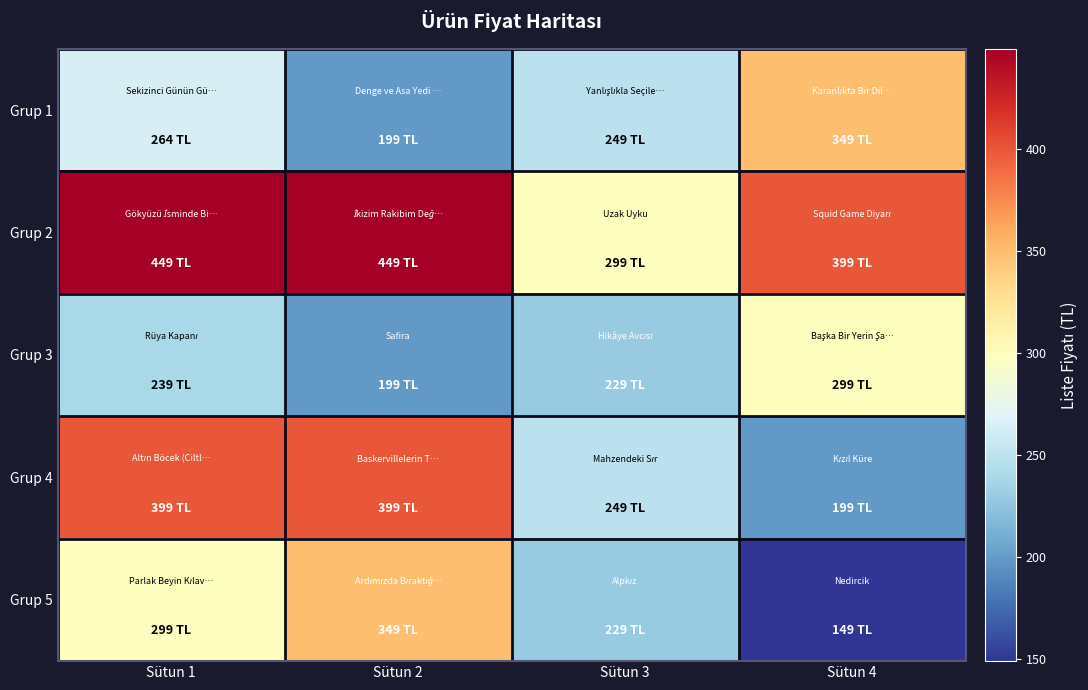

What is the greatest value displayed?

449